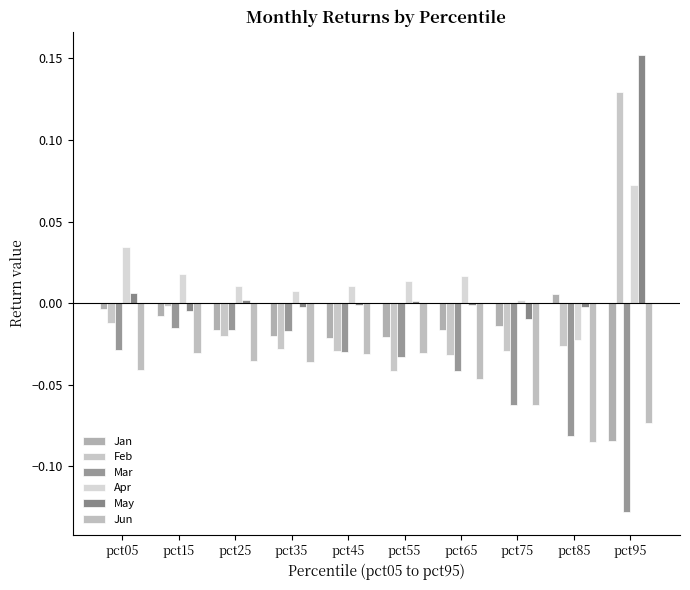

Rank the series by their maximum value, from highest to lowest.

May, Feb, Apr, Jan, Mar, Jun